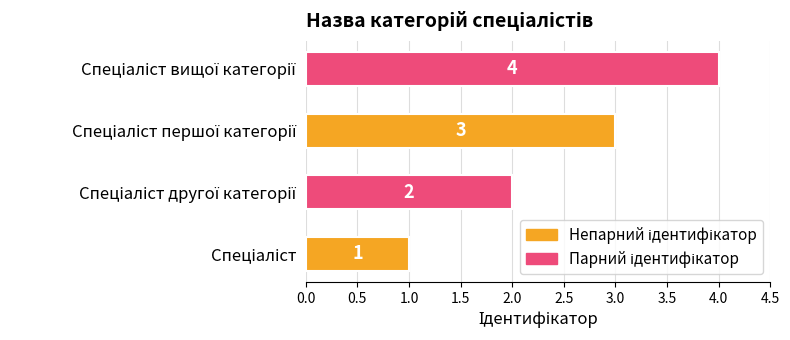

What is the difference between the maximum and minimum values?

3